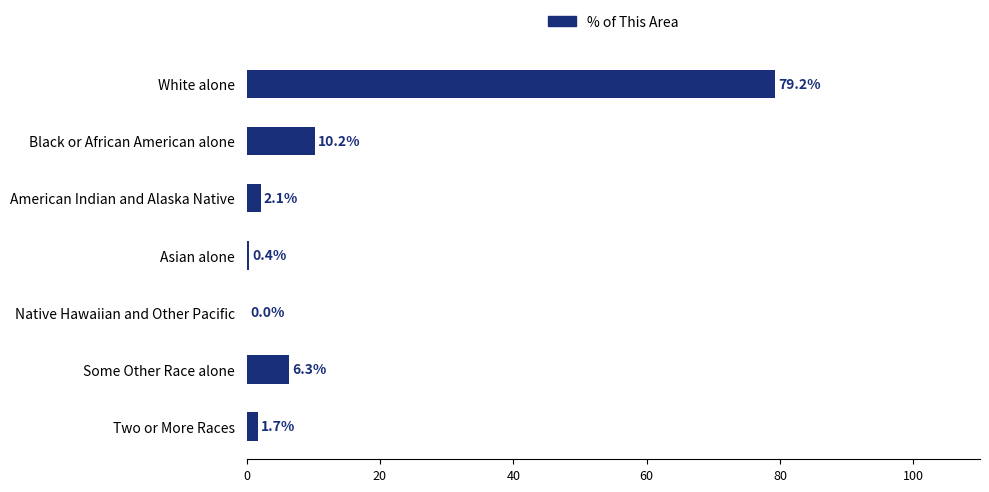

Reading top to bottom, transcribe all the data shown in this chart.

White alone=79.2	Black or African American alone=10.2	American Indian and Alaska Native=2.1	Asian alone=0.4	Native Hawaiian and Other Pacific=0.0	Some Other Race alone=6.3	Two or More Races=1.7